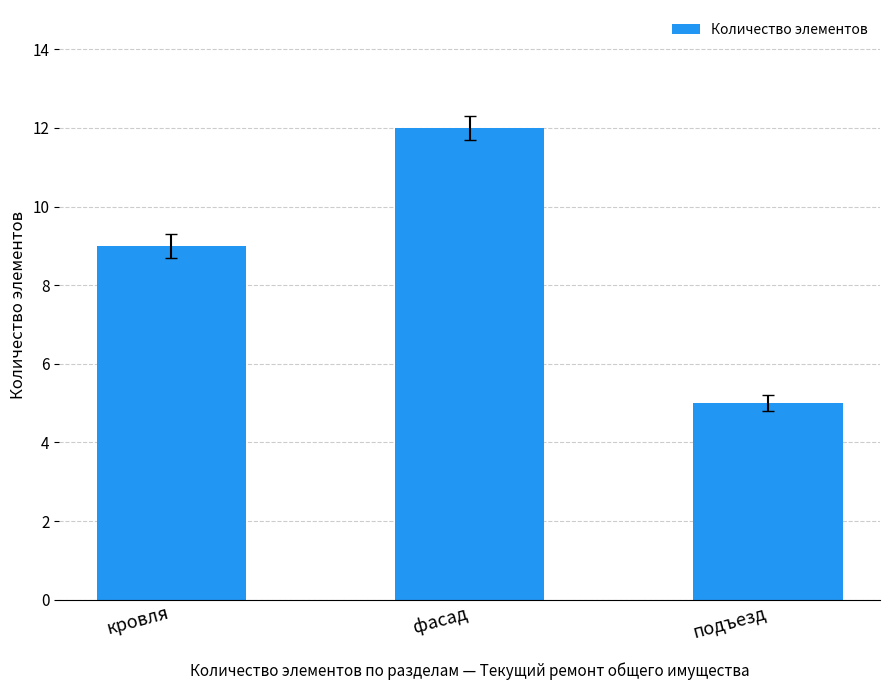

What is the average value?

9